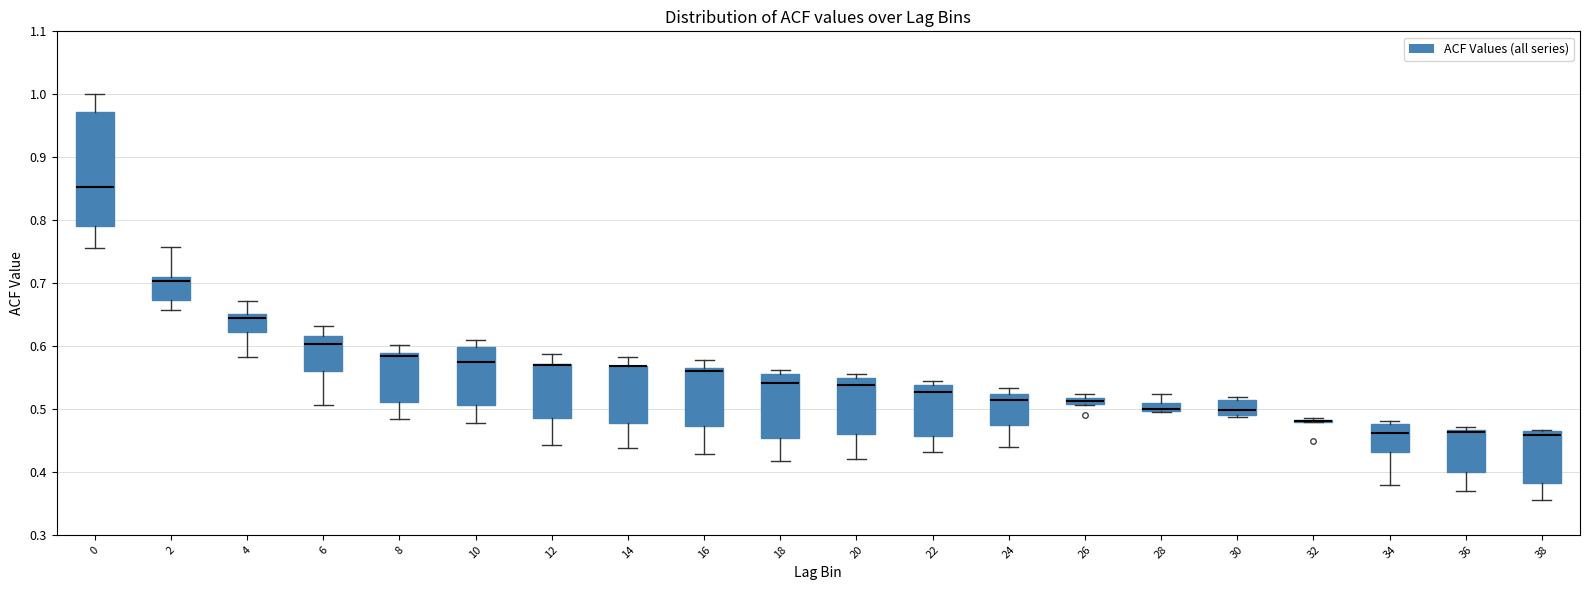

Which box is the tallest, from its lower edge to its upper edge?

0